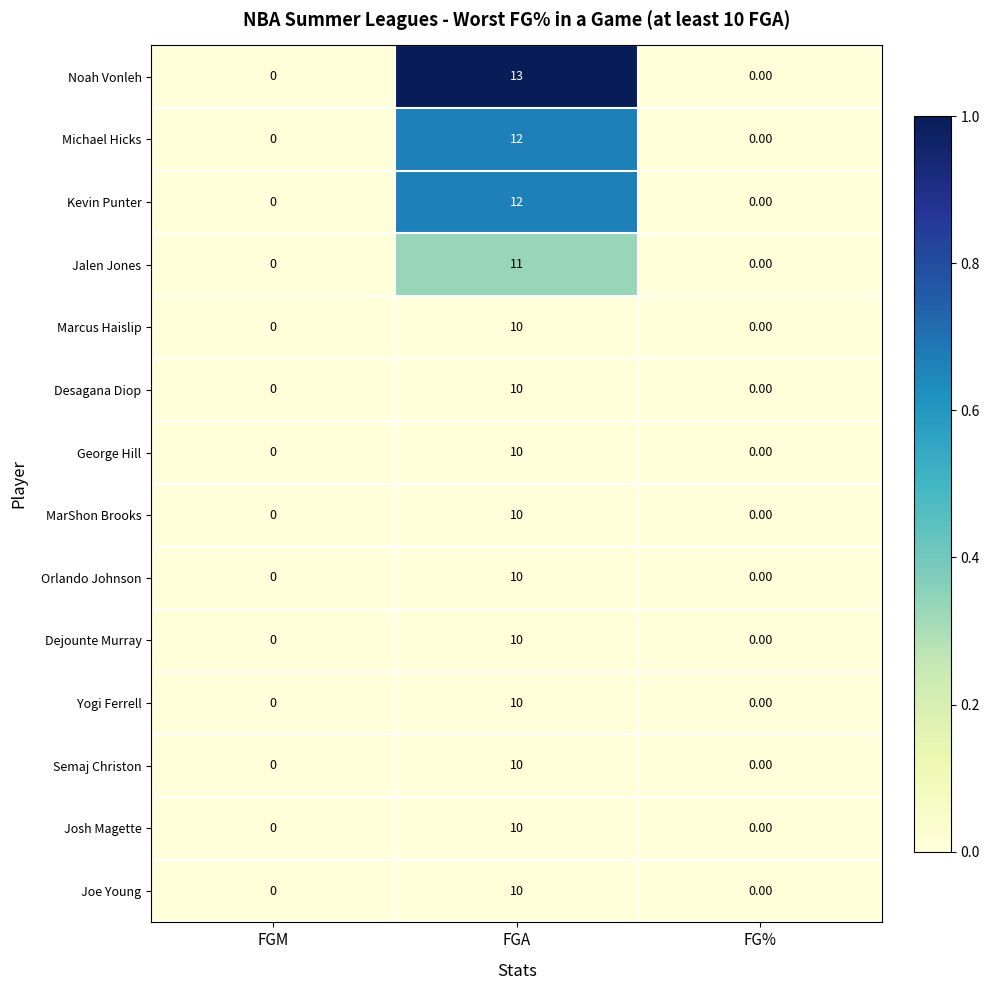

Which series has the largest total across all categories?

Noah Vonleh